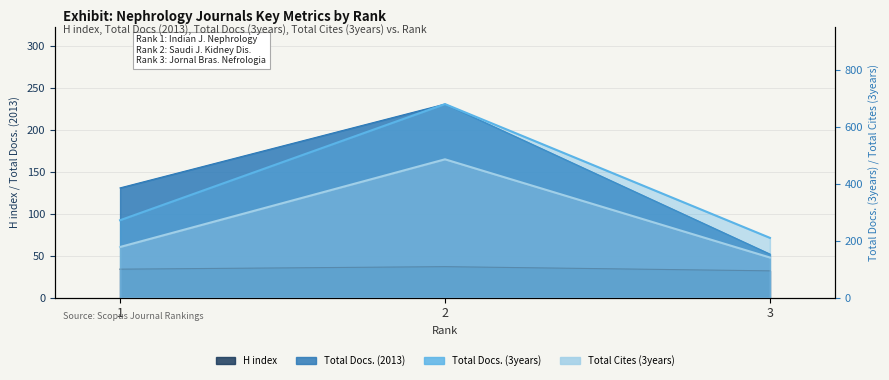

Which series changed the most between 1 and 3?

Total Docs. (2013)